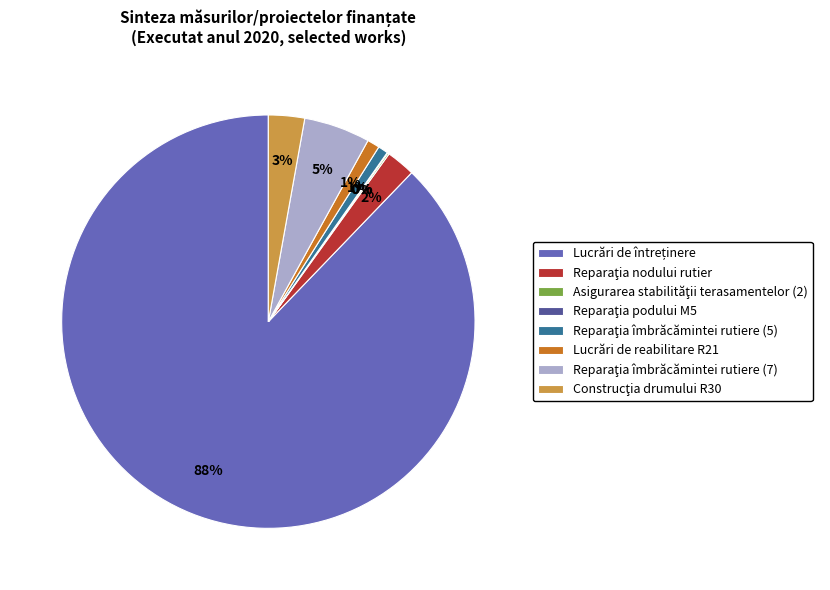

Is there a majority slice in this chart?

Yes